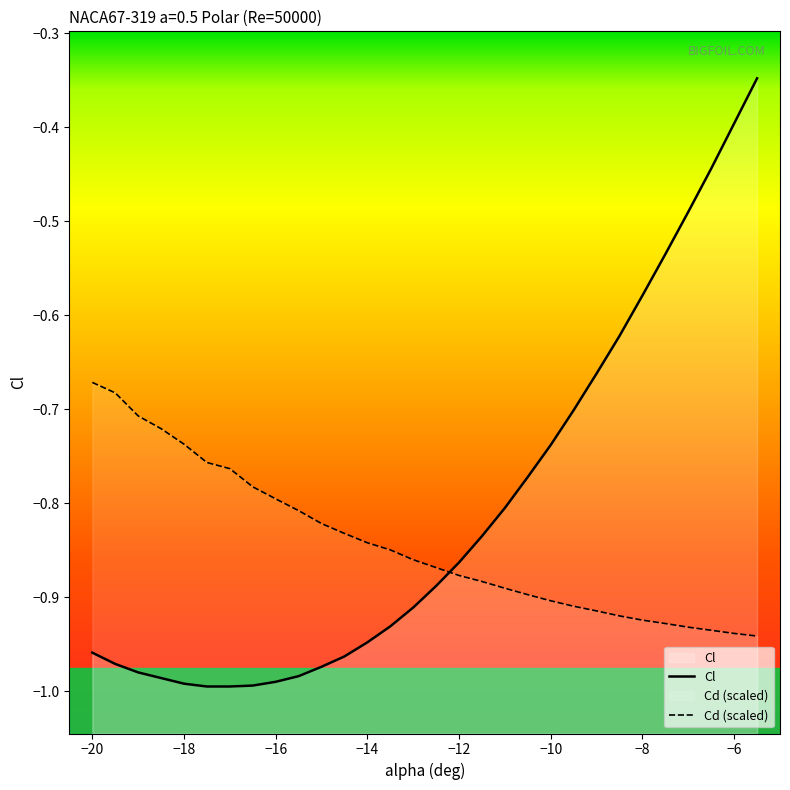

Which series has the largest range (max minus min)?

Cl